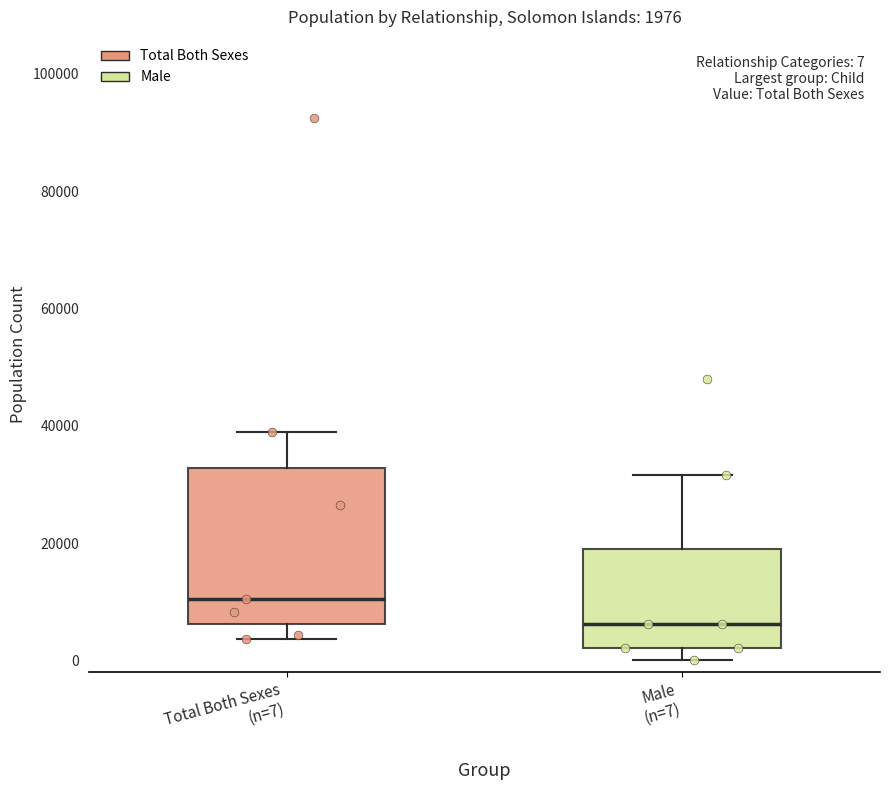

Comparing the boxes themselves (not the whiskers), which one is the tallest?

Total Both Sexes (n=7)